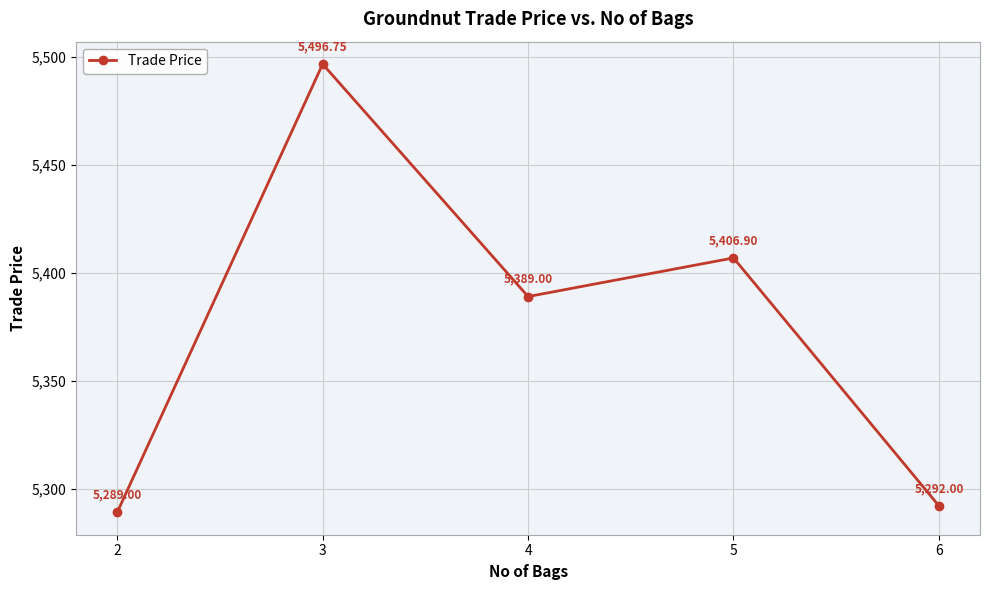

What is the value of the 1st point from the left?

5289.0